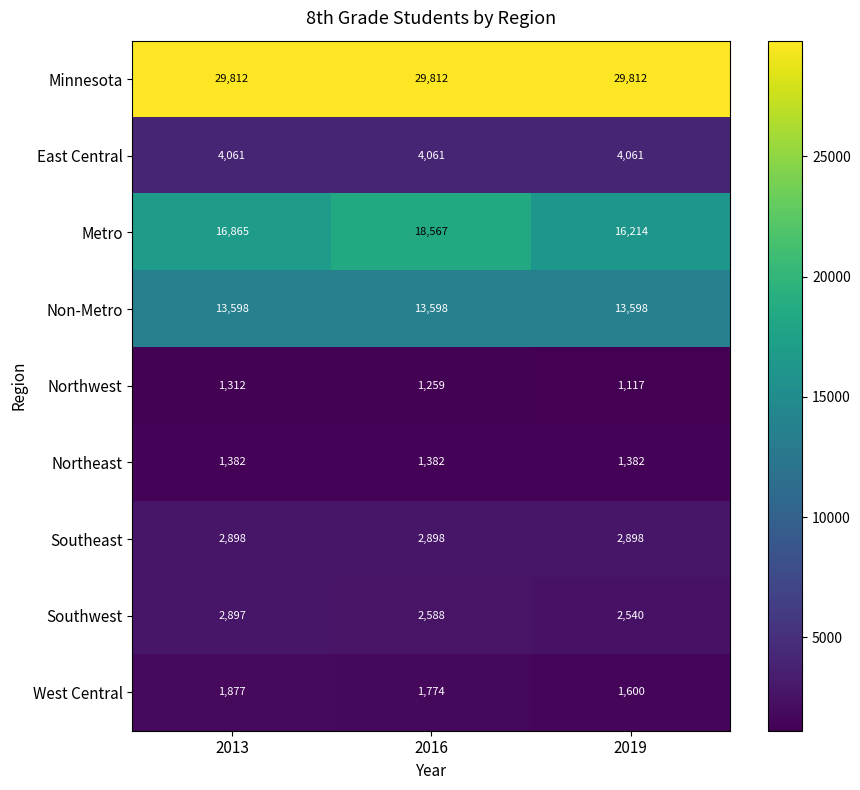

Which category has the lowest value across all series?

2019